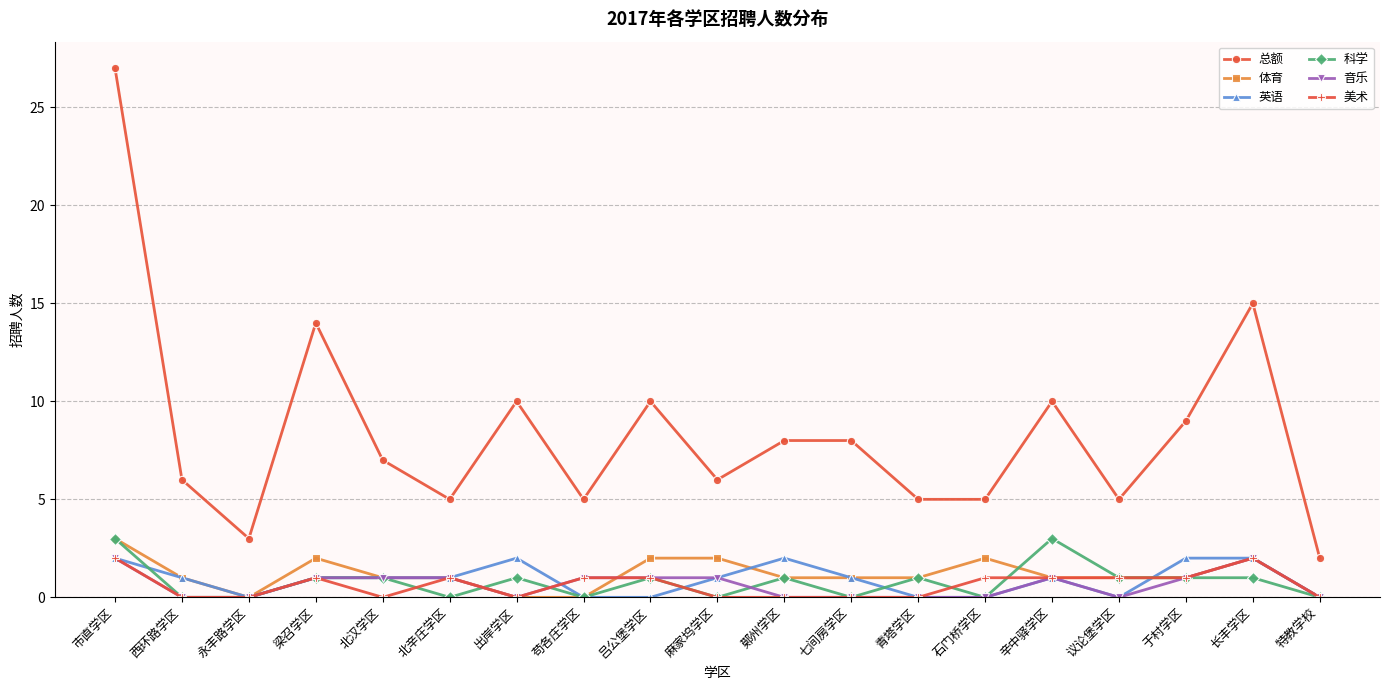

Is it true that 体育 equals 1 at 梁召学区?

False